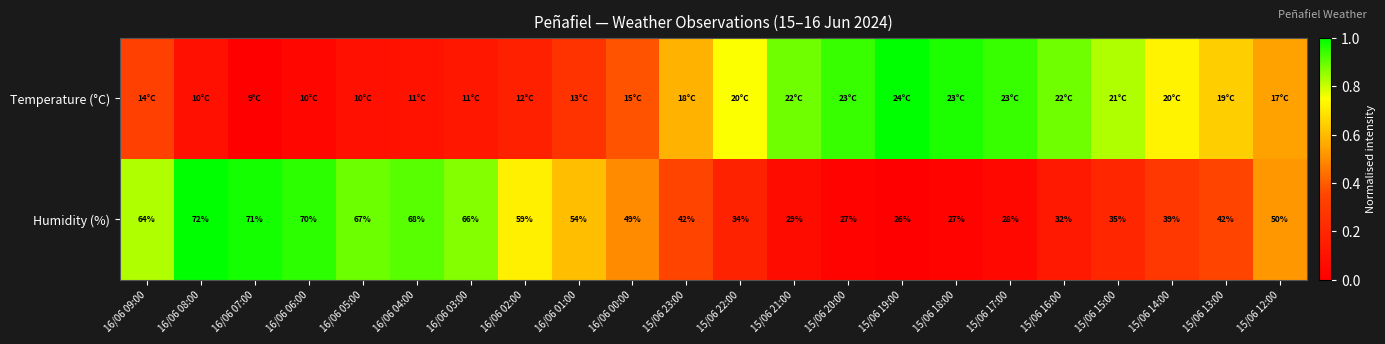

At 16/06 03:00, list the series in order from smallest to largest.

Temperature (°C), Humidity (%)